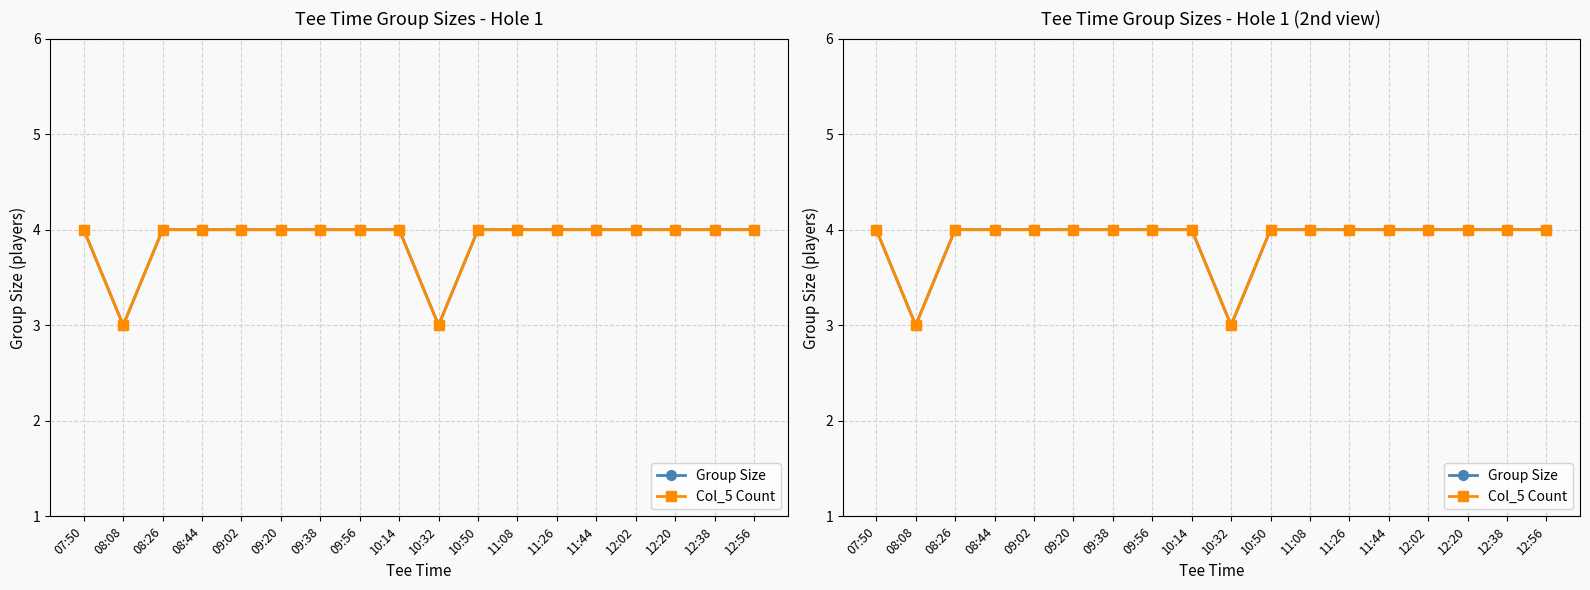

The value of Col_5 Count at 09:02 is 7. True or false?

False